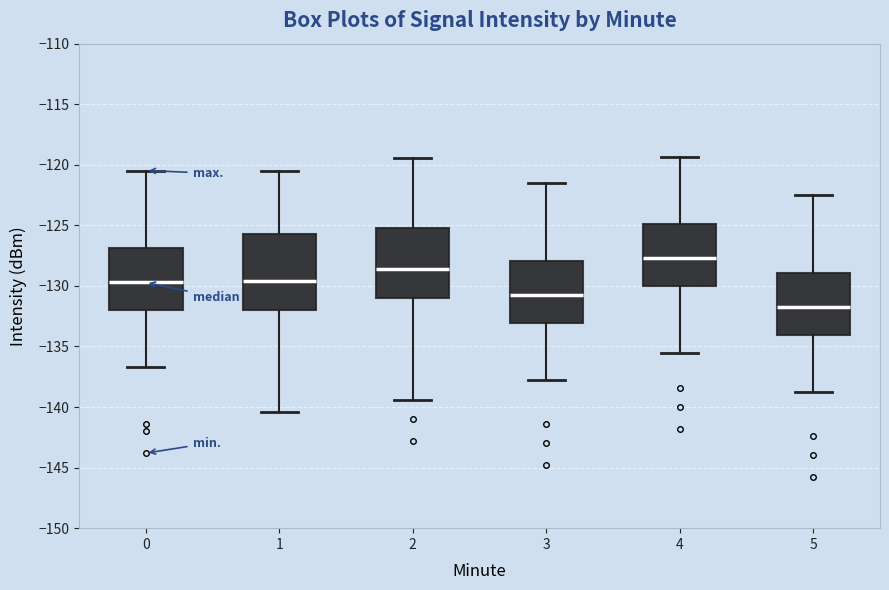

Where does the median line of the box at x = 5 sit on the y-axis? The values are not printed on the chart, so give them approximately, as read against the axis.

-131.5